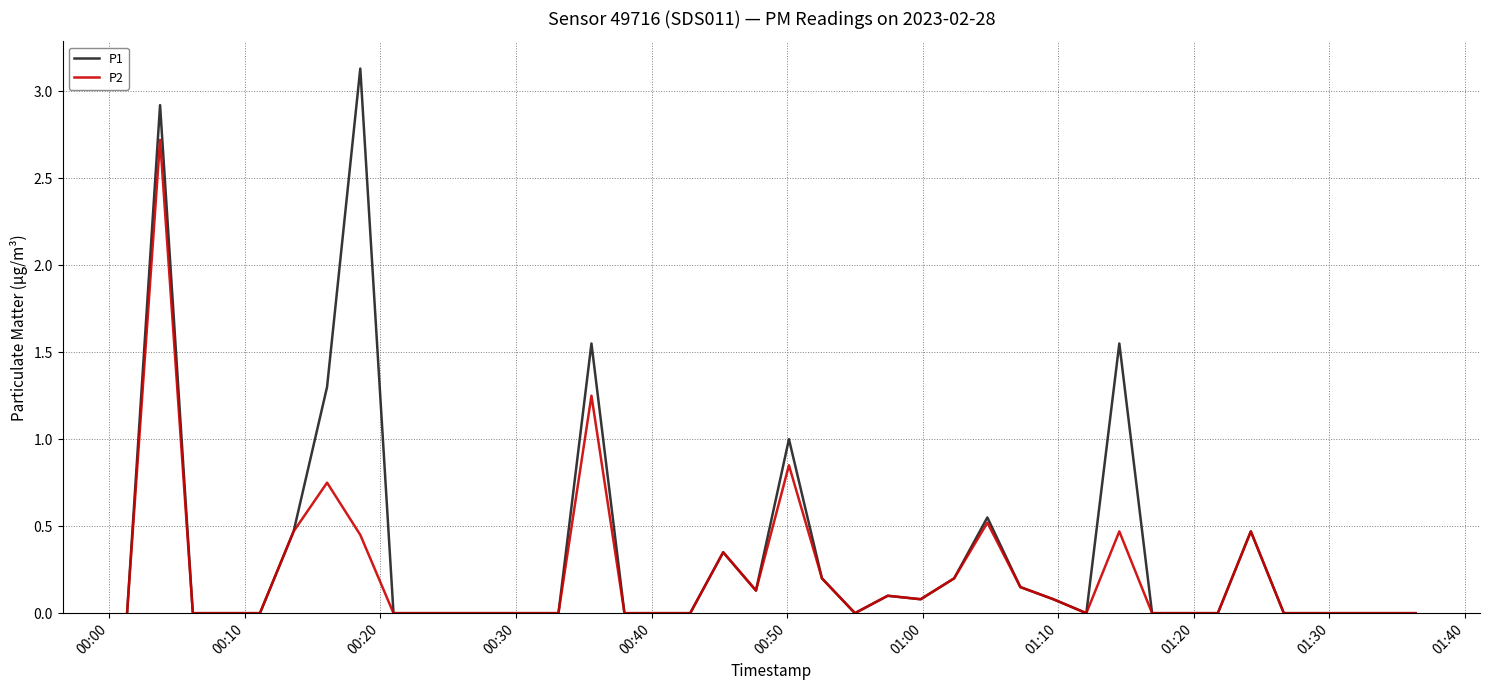

How many lines are shown in the chart?

2